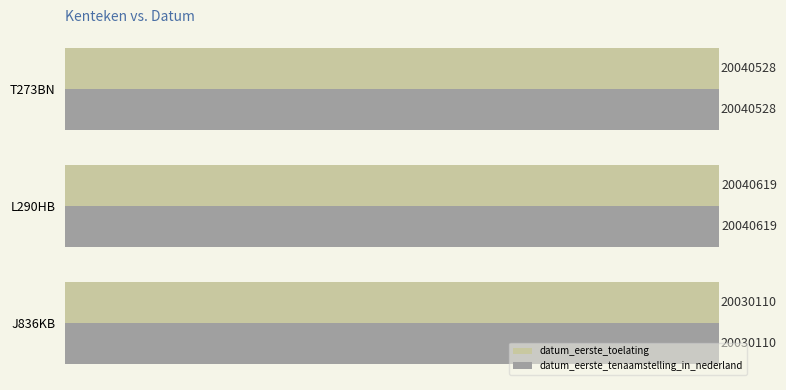

What is the sum of all datum_eerste_toelating values?

60111257